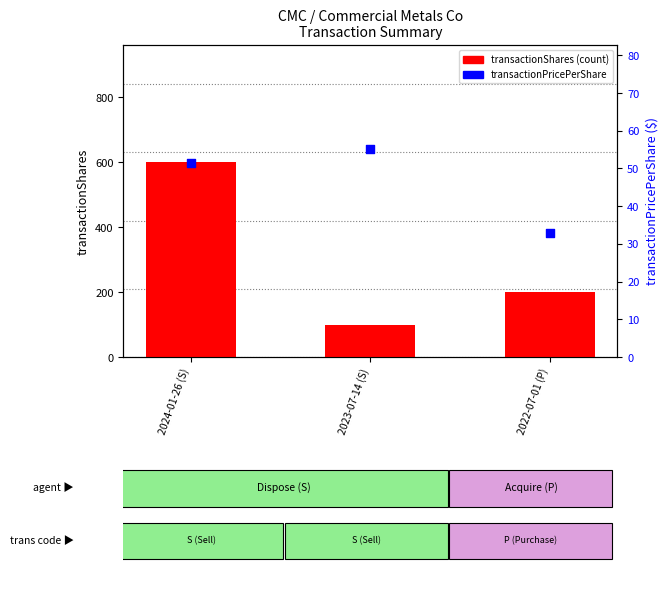

At which category is the sum across all series the highest?

2024-01-26 (S)